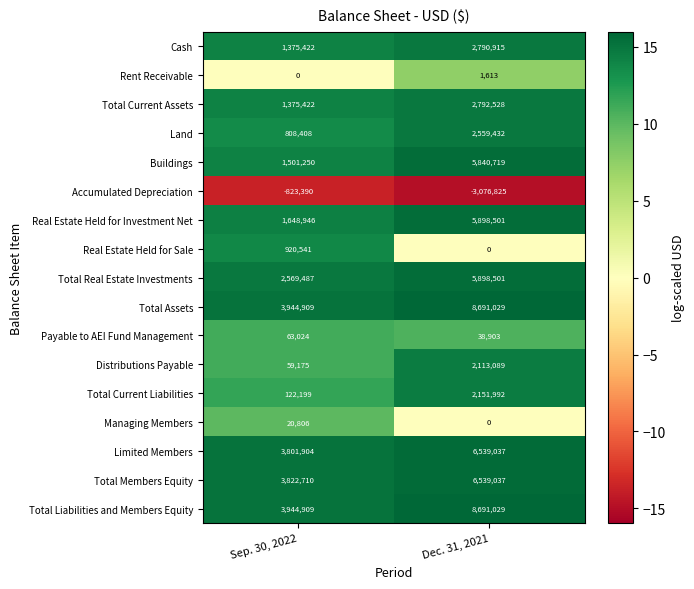

Is the value of Real Estate Held for Sale at Dec. 31, 2021 greater than the value of Total Current Liabilities at Dec. 31, 2021?

No